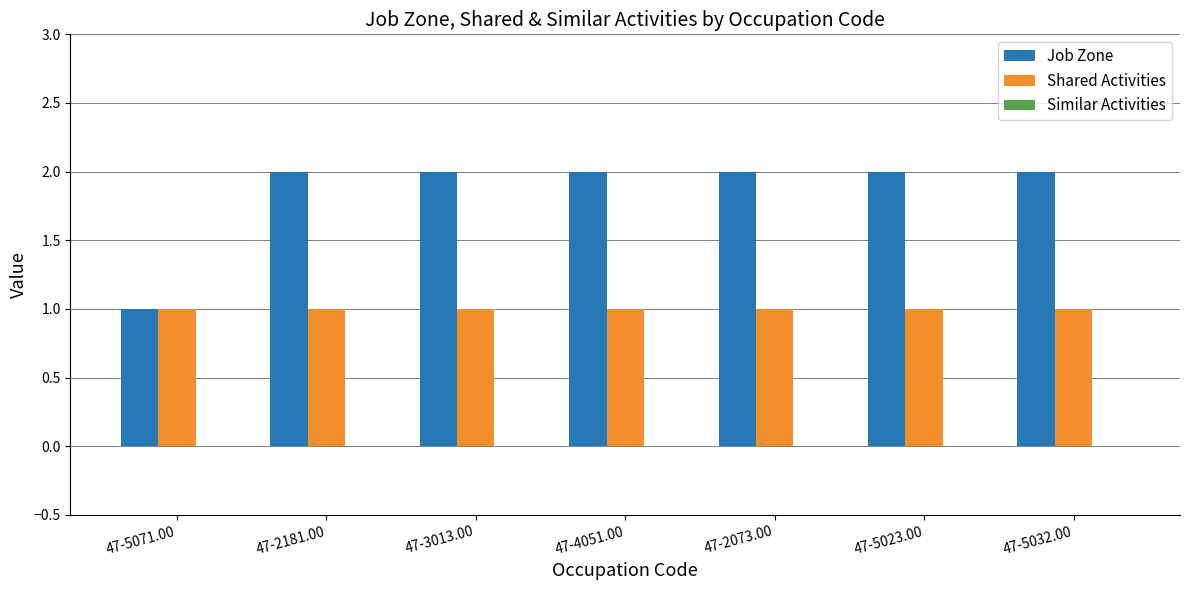

Rank the series by their average value, from lowest to highest.

Shared Activities, Job Zone